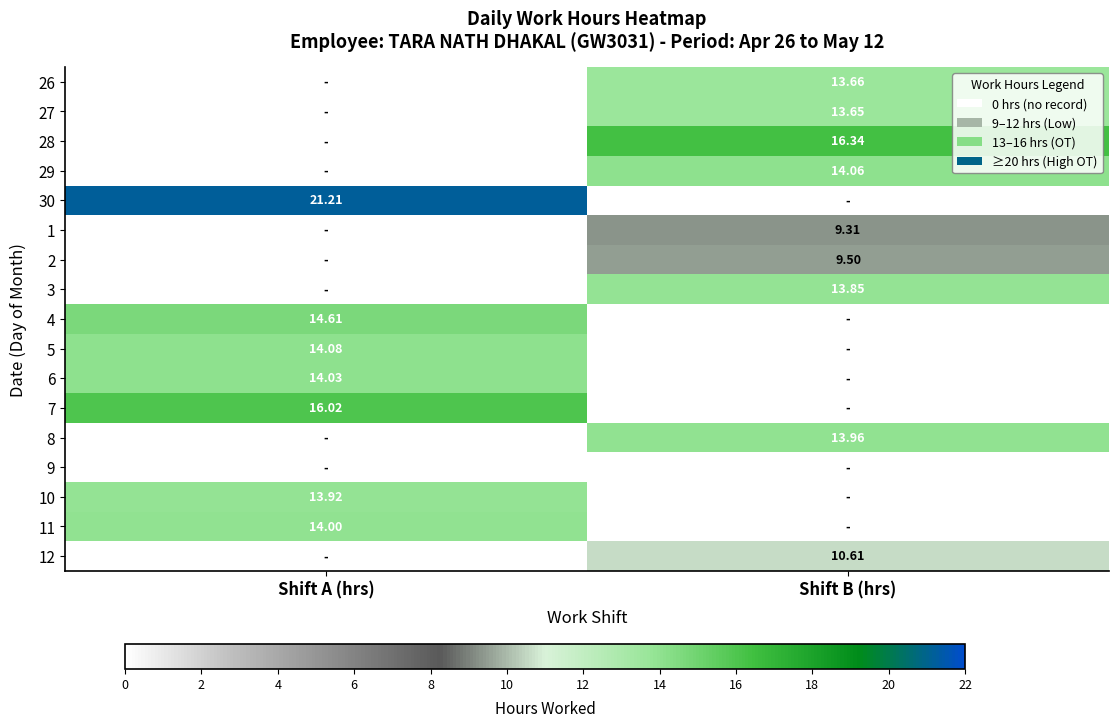

At Shift B (hrs), list the series in order from largest to smallest.

28, 29, 8, 3, 26, 27, 12, 2, 1, 30, 4, 5, 6, 7, 9, 10, 11